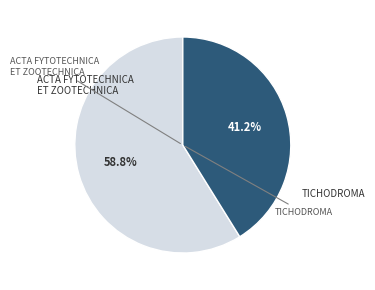

Is there a majority slice in this chart?

Yes